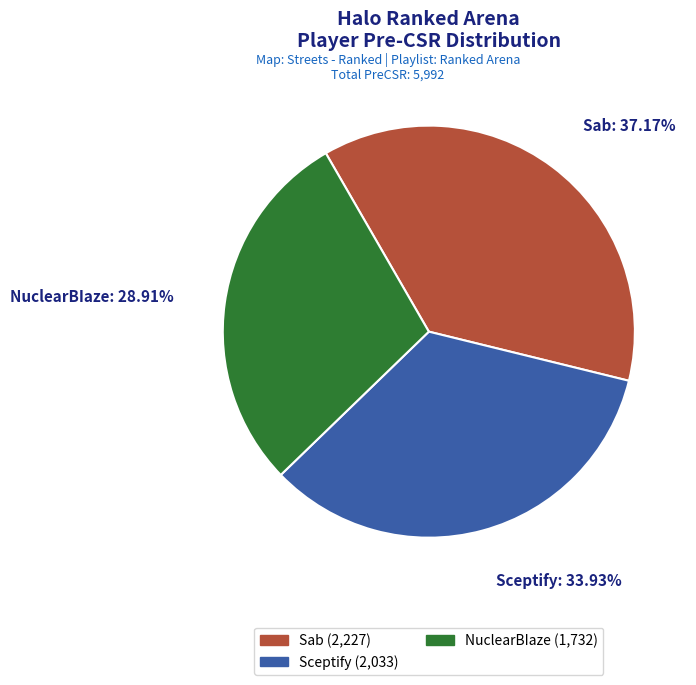

Rank the categories by value from highest to lowest.

Sab, Sceptify, NuclearBIaze